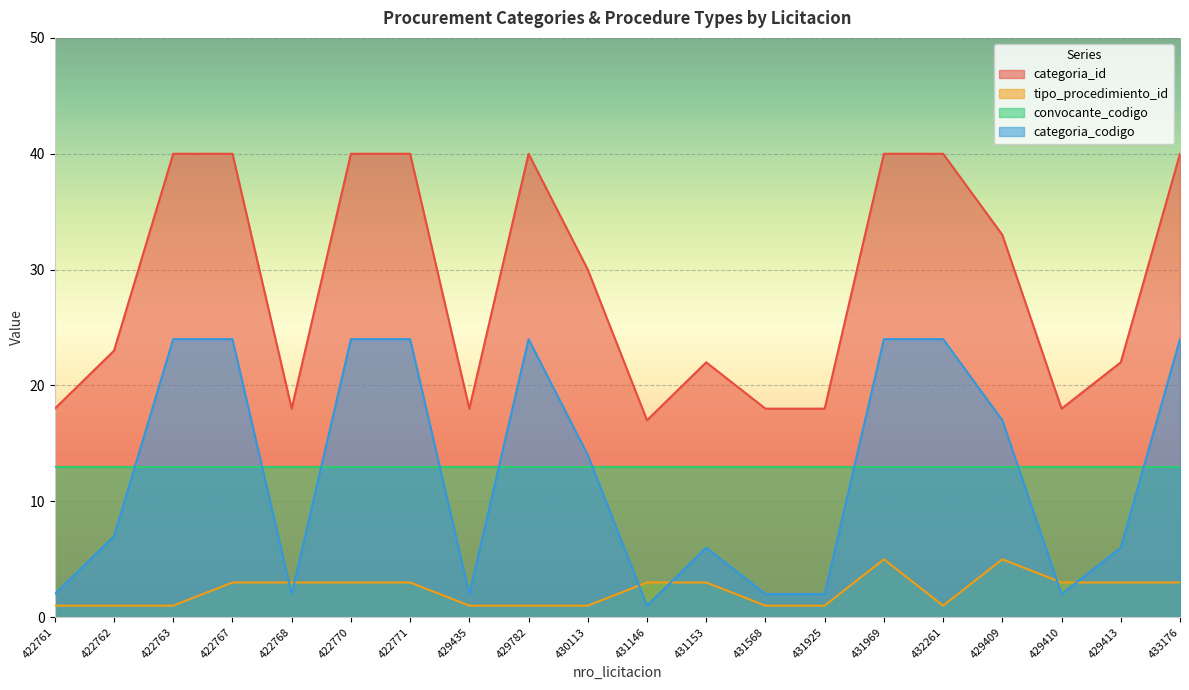

At which label does tipo_procedimiento_id first exceed 3?

431969